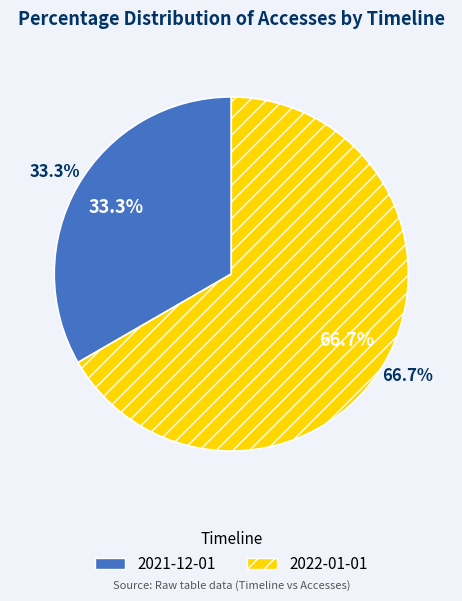

Which category has the biggest portion of the pie?

2022-01-01